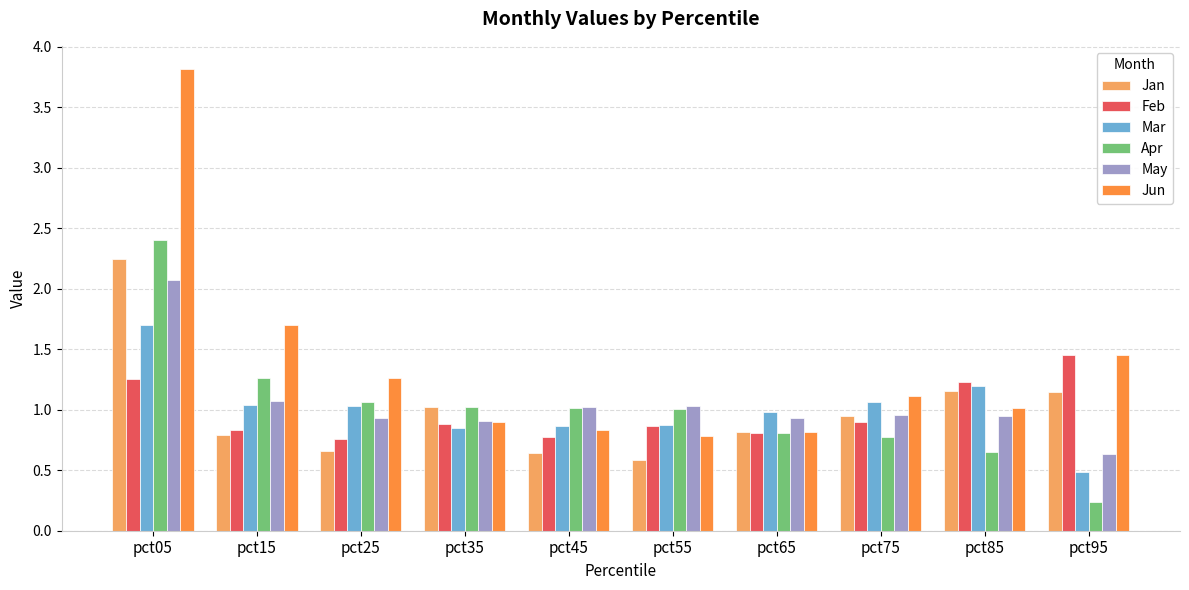

Which series has the largest total across all categories?

Jun